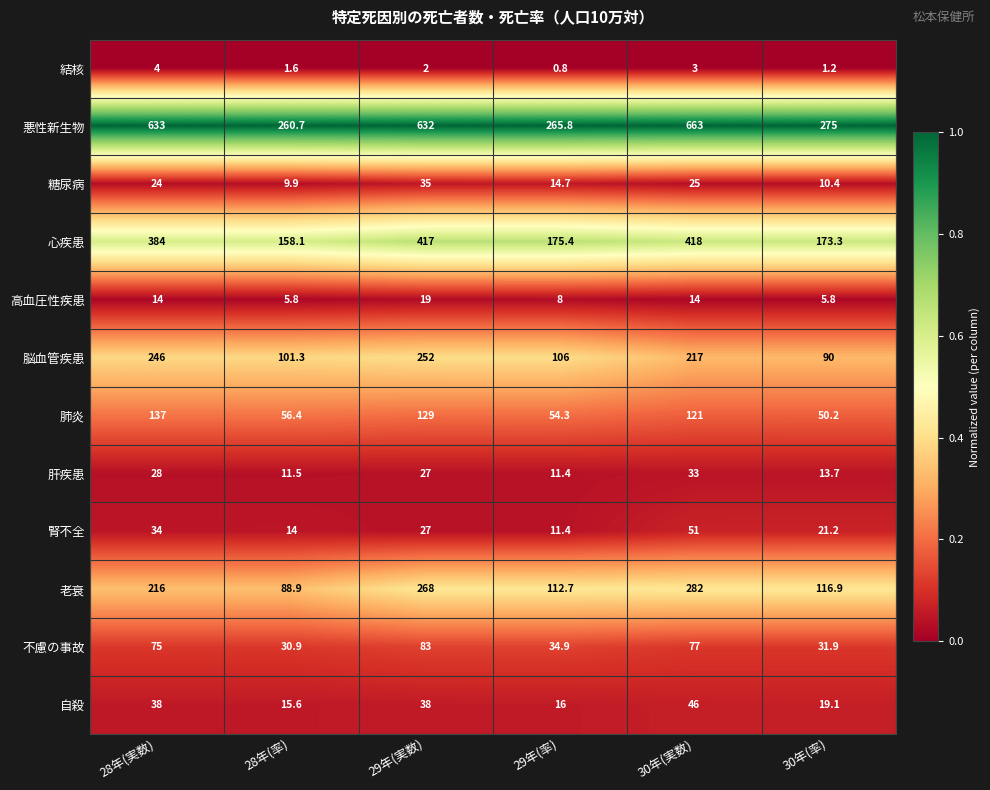

What is the total value across all series at 29年(実数)?

1929.0